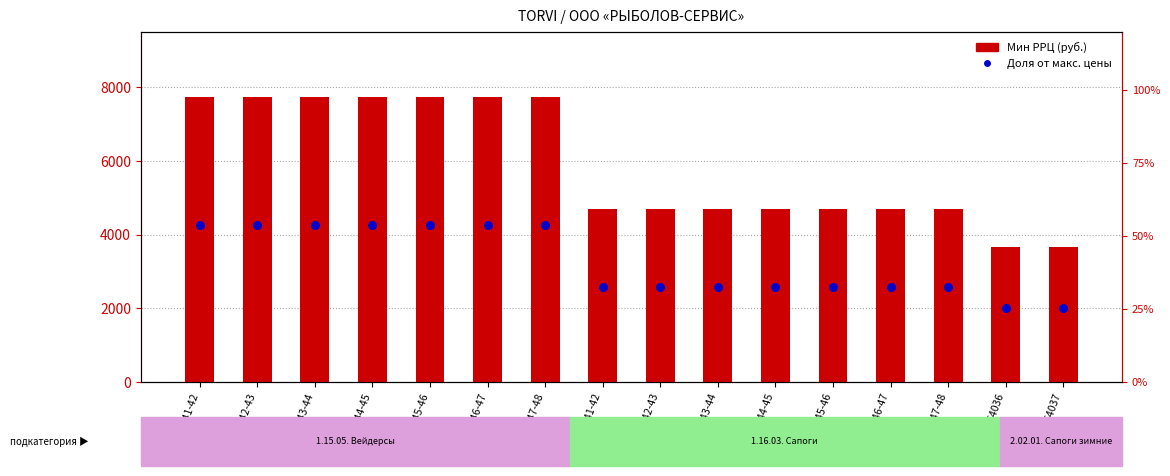

What are all the series names shown in the legend?

Мин РРЦ, Доля от макс. цены